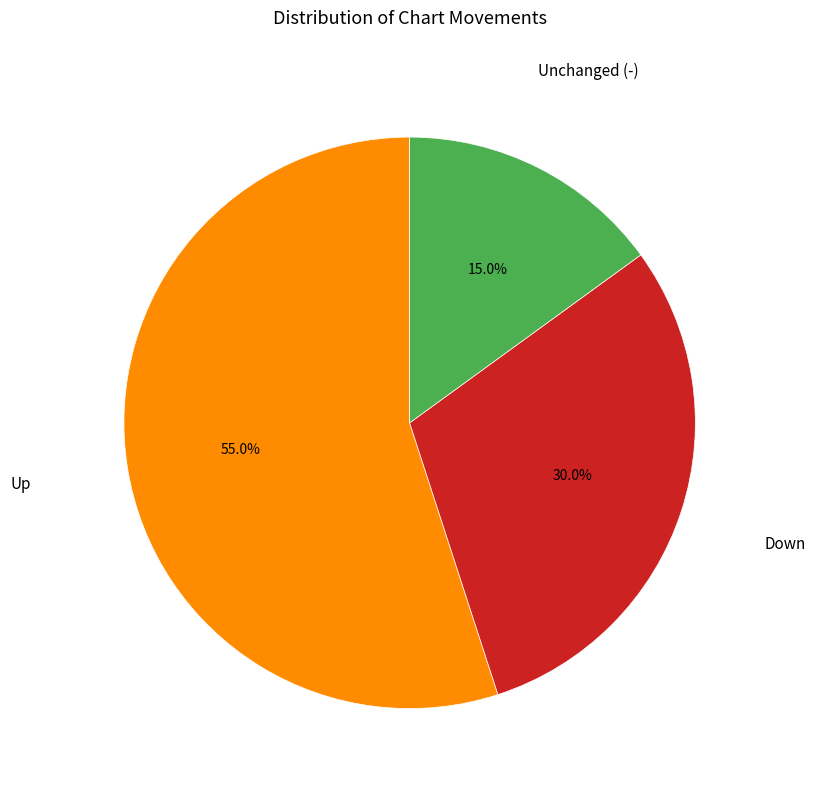

How many segments does this pie chart have?

3